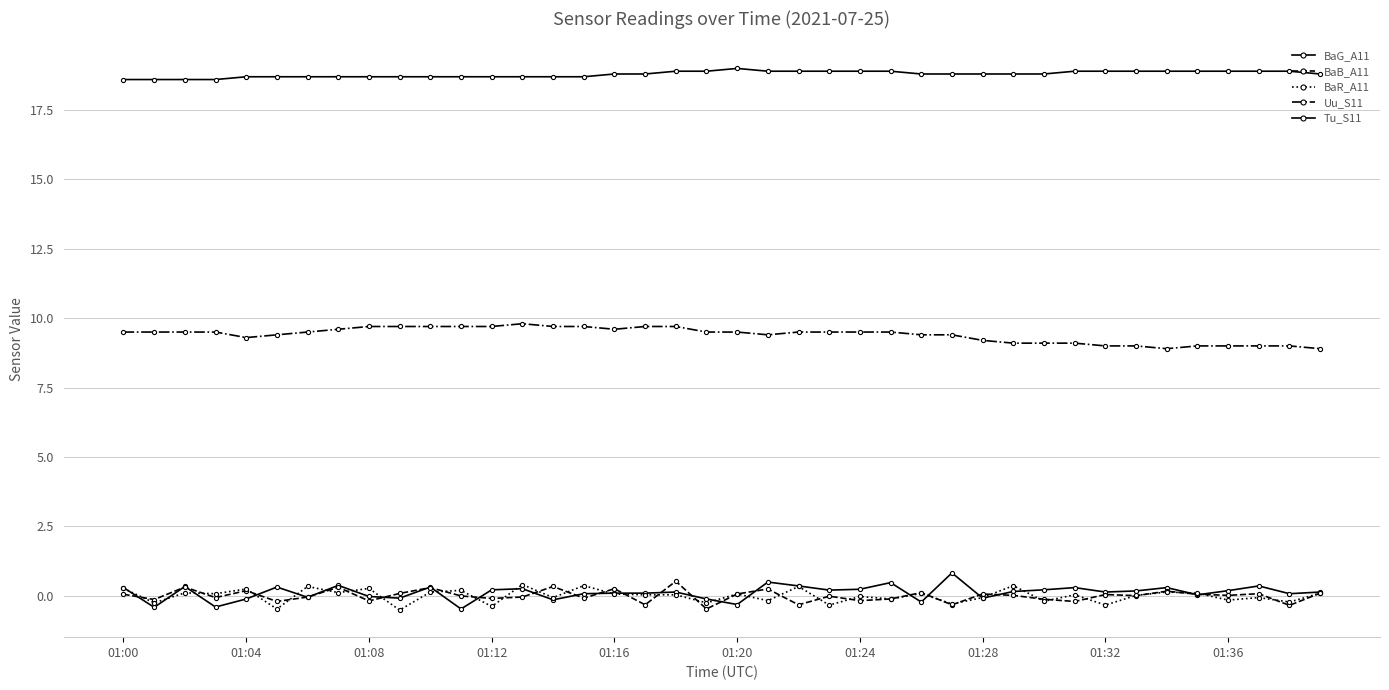

How many data points does each series have?

40